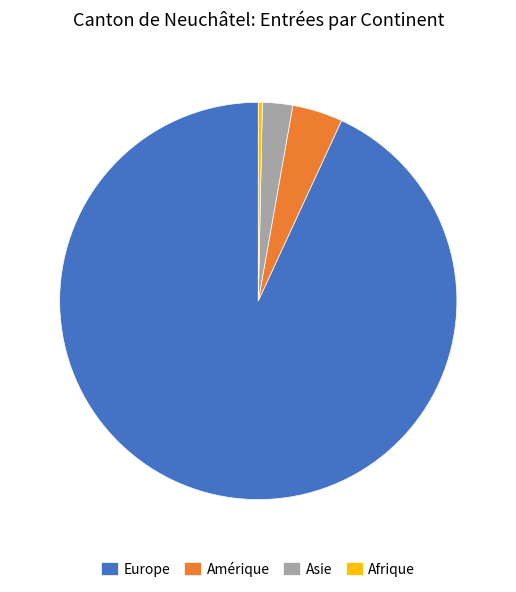

What is the largest slice in the pie chart?

Europe